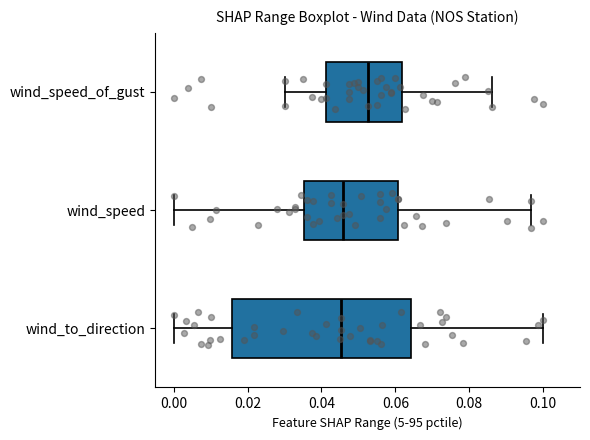

Reading bottom to top, transcribe this box plot: for each box, give where its median line is, the range the box spans, and where its two whiskers end, as read against the x-axis. The values are not printed on the chart, so give them approximately, as read against the axis.

wind_to_direction: median 0.046, box 0.016 to 0.064, whiskers 0.000 to 0.100
wind_speed: median 0.046, box 0.036 to 0.060, whiskers 0.000 to 0.096
wind_speed_of_gust: median 0.052, box 0.042 to 0.062, whiskers 0.030 to 0.086